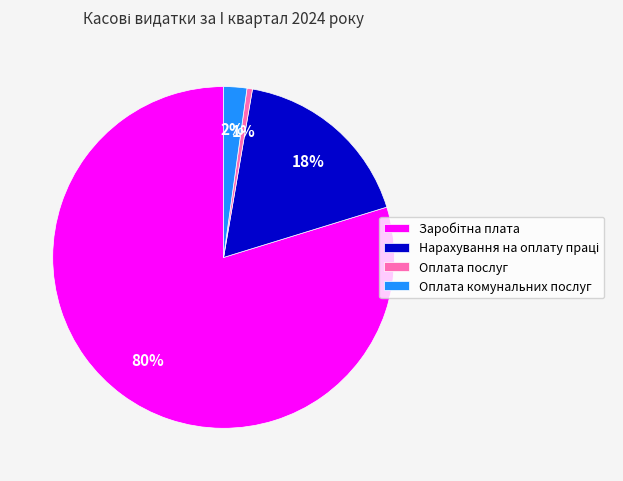

Between Оплата комунальних послуг and Оплата послуг, which is larger?

Оплата комунальних послуг